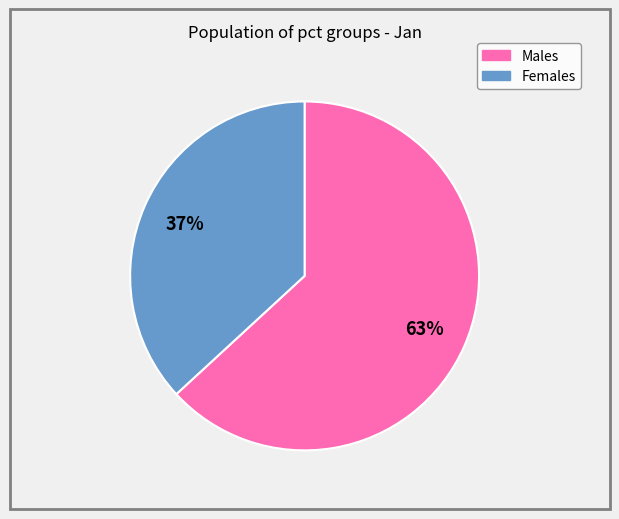

To the nearest percent, what is the average slice percentage?

50%